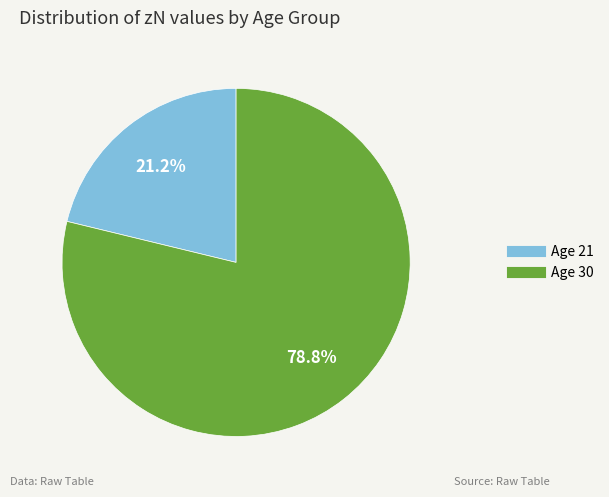

Does any single category account for the majority?

Yes